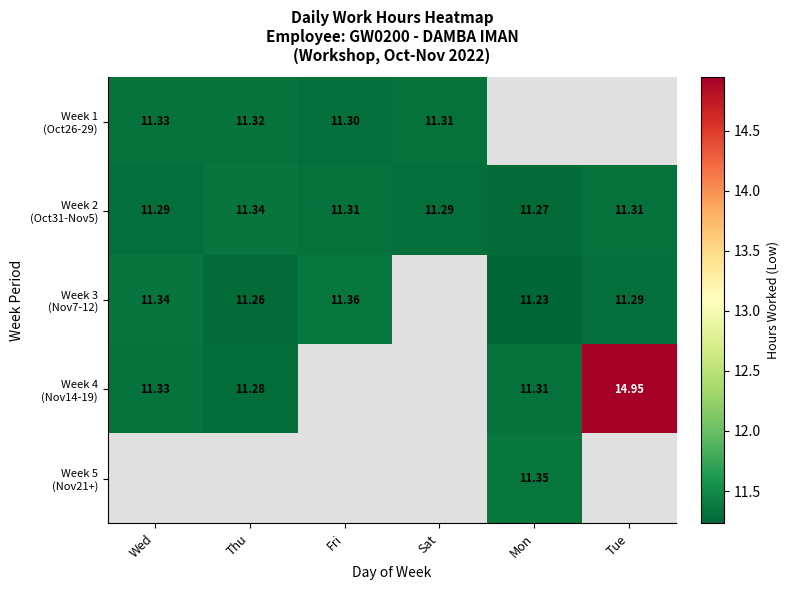

The Week 3 (Nov7-12) series shows 16.9 at Mon. True or false?

False